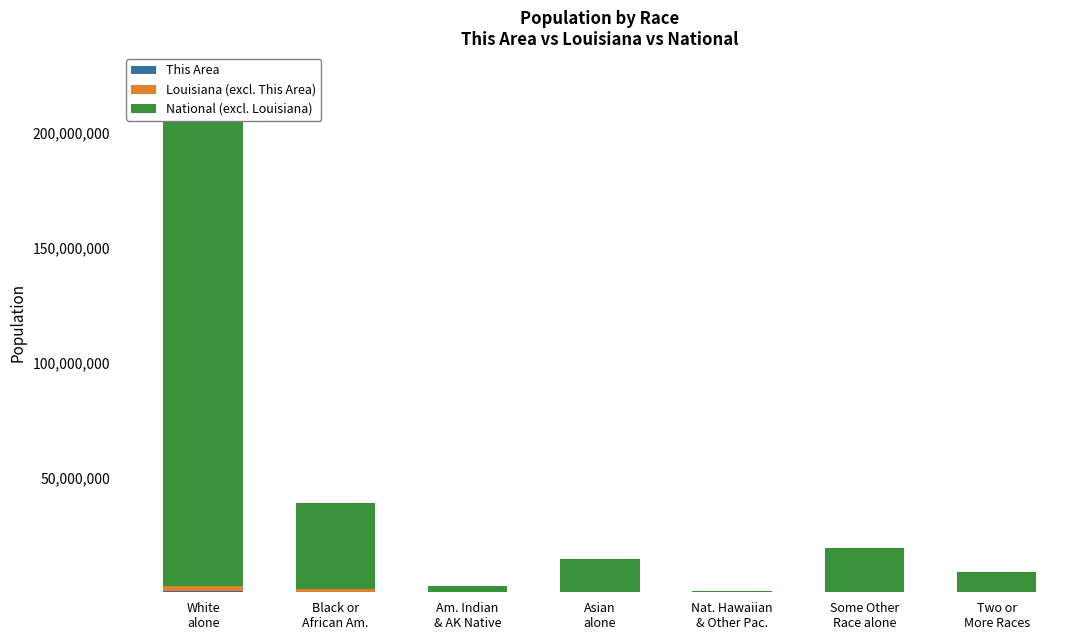

How many groups of bars are there?

7